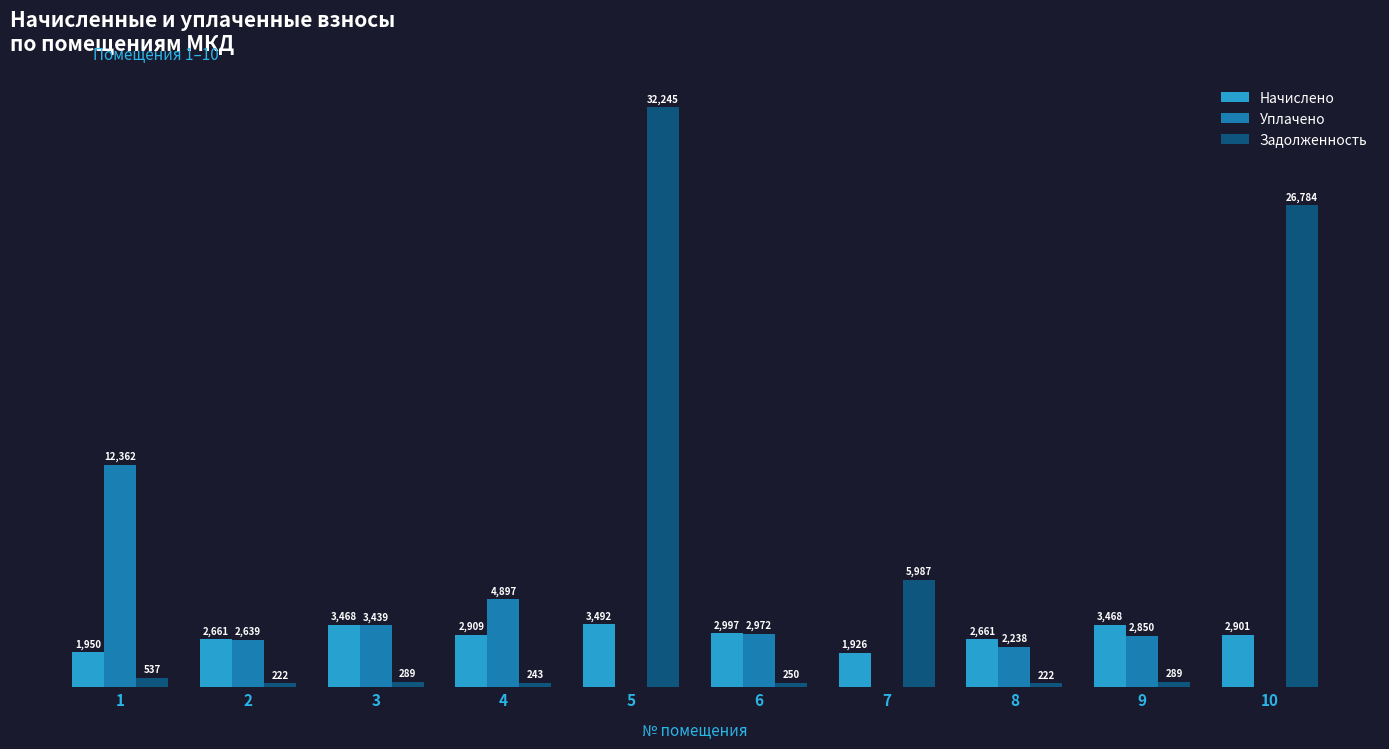

What are all the series names shown in the legend?

Начислено, Уплачено, Задолженность